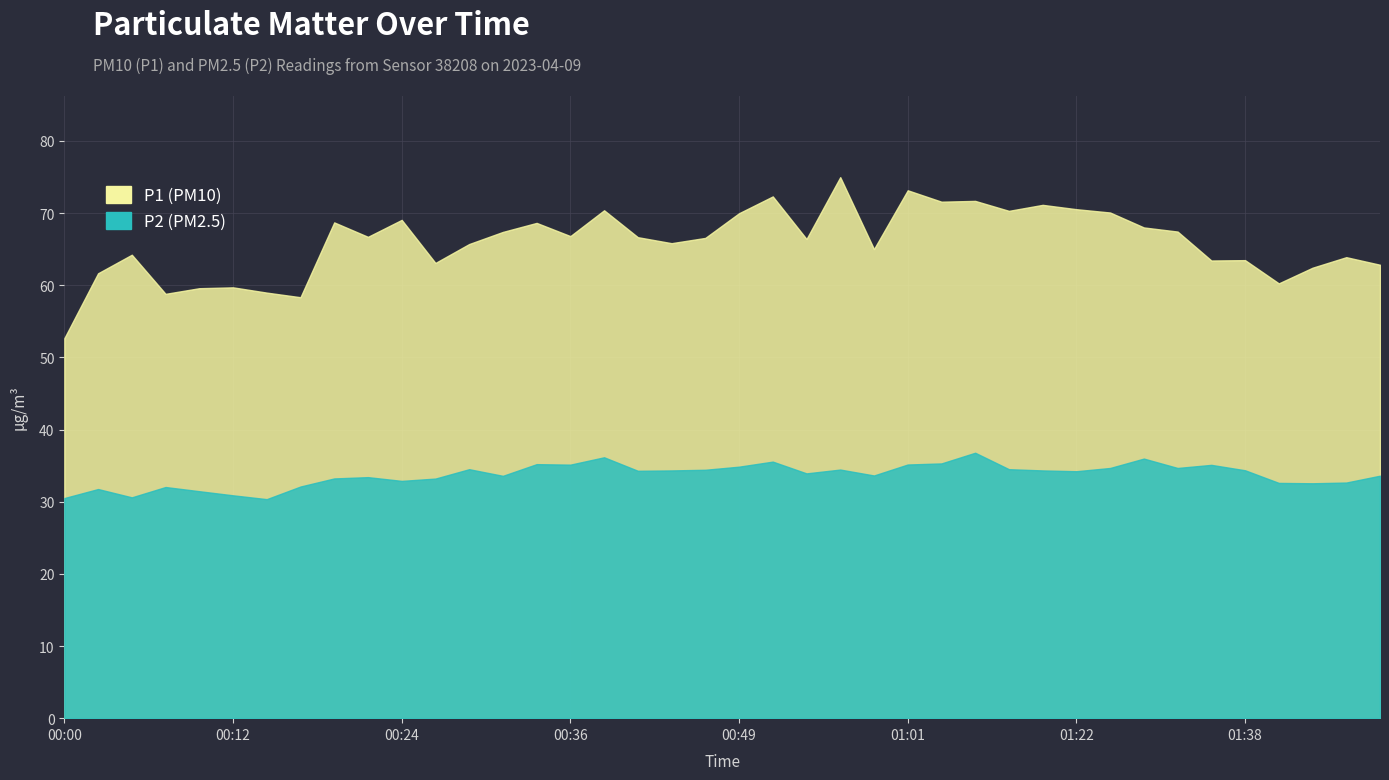

At how many categories does at least one series exceed 69?

12